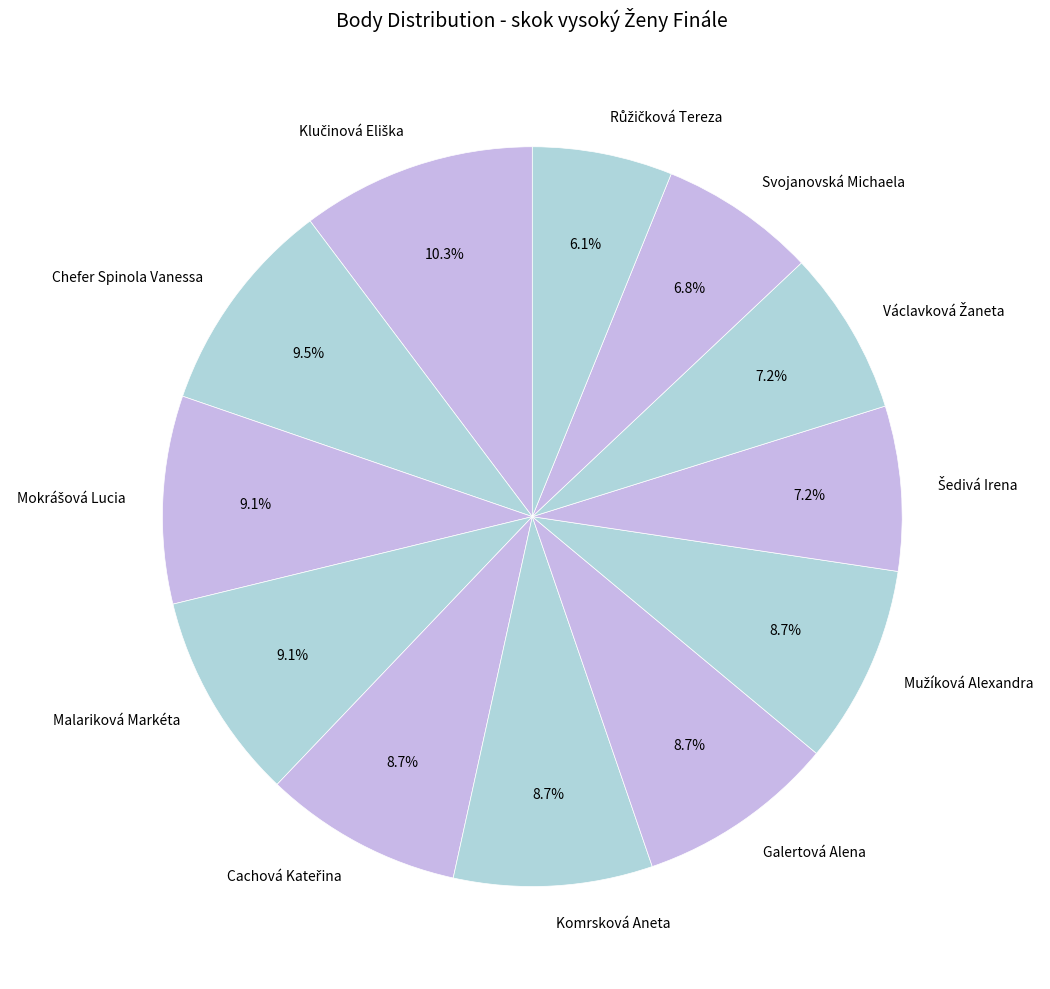

Does Komrsková Aneta represent more than half of the total?

No